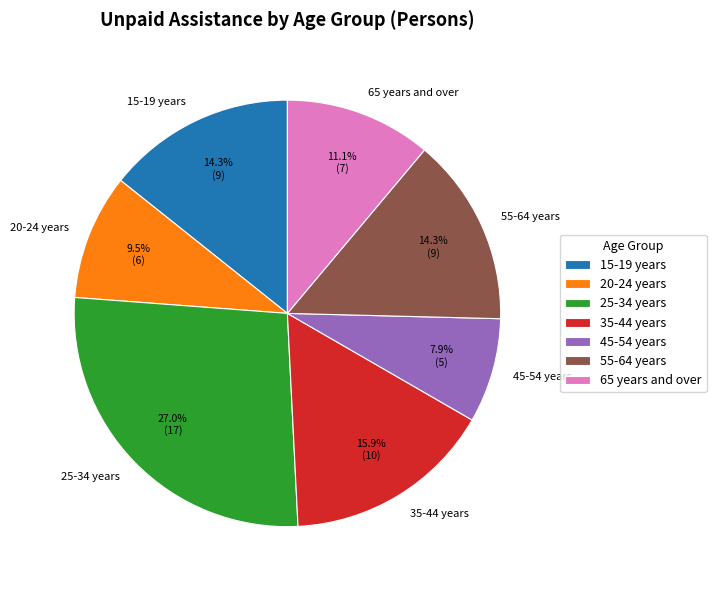

To the nearest percent, what portion does 55-64 years represent?

14%